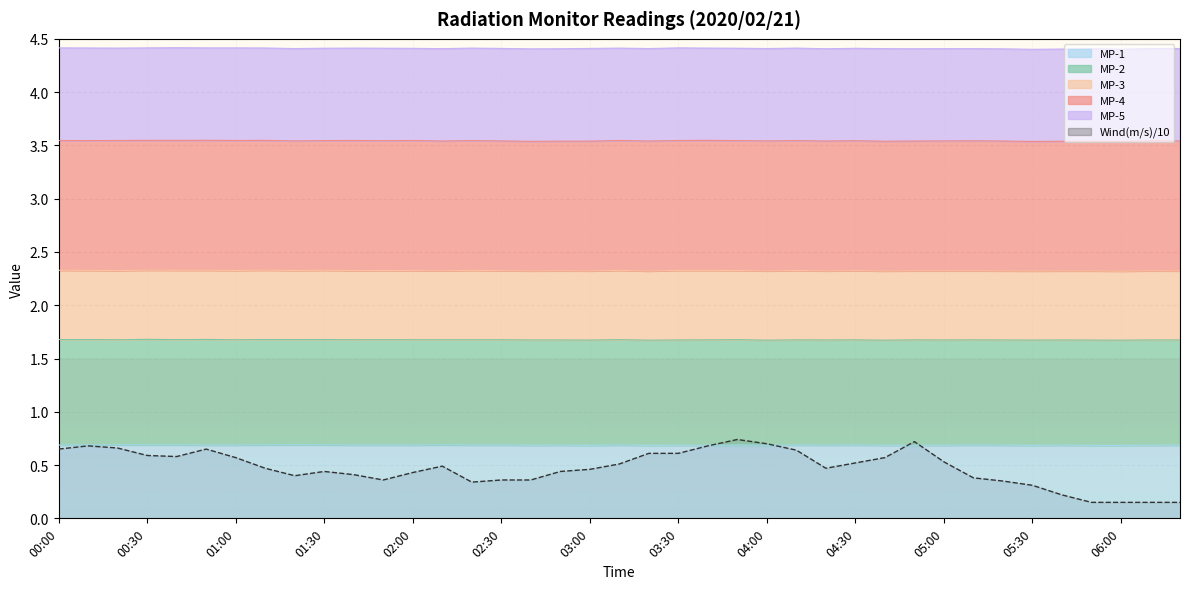

What is the label of the 27th point from the left?

04:20